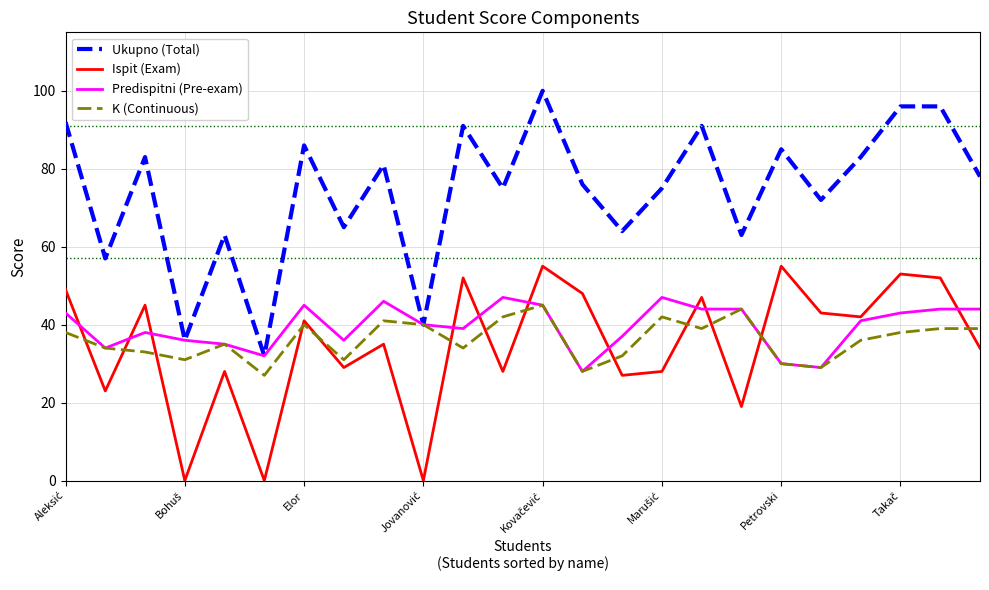

True or false: Ukupno (Total) and Ispit (Exam) intersect in this chart.

False